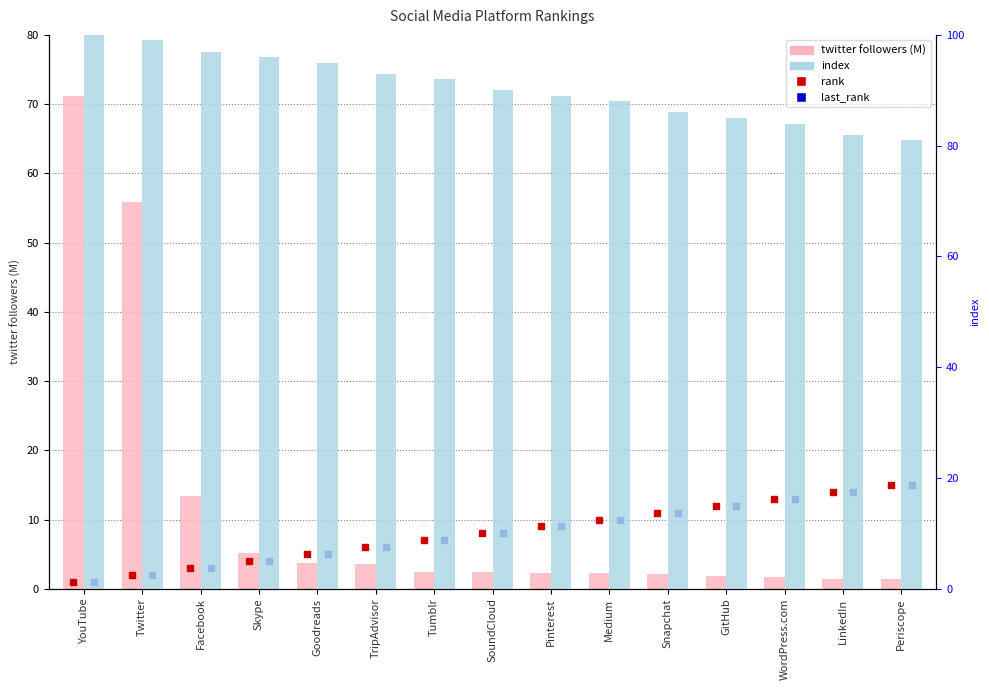

Reading right to left, transcribe all the data shown in this chart.

twitter followers (M): Periscope=1.4	LinkedIn=1.4	WordPress.com=1.8	GitHub=1.8	Snapchat=2.1	Medium=2.3	Pinterest=2.3	SoundCloud=2.4	Tumblr=2.4	TripAdvisor=3.6	Goodreads=3.7	Skype=5.2	Facebook=13.5	Twitter=55.8	YouTube=71.1
index: Periscope=81.0	LinkedIn=82.0	WordPress.com=84.0	GitHub=85.0	Snapchat=86.0	Medium=88.0	Pinterest=89.0	SoundCloud=90.0	Tumblr=92.0	TripAdvisor=93.0	Goodreads=95.0	Skype=96.0	Facebook=97.0	Twitter=99.0	YouTube=100.0